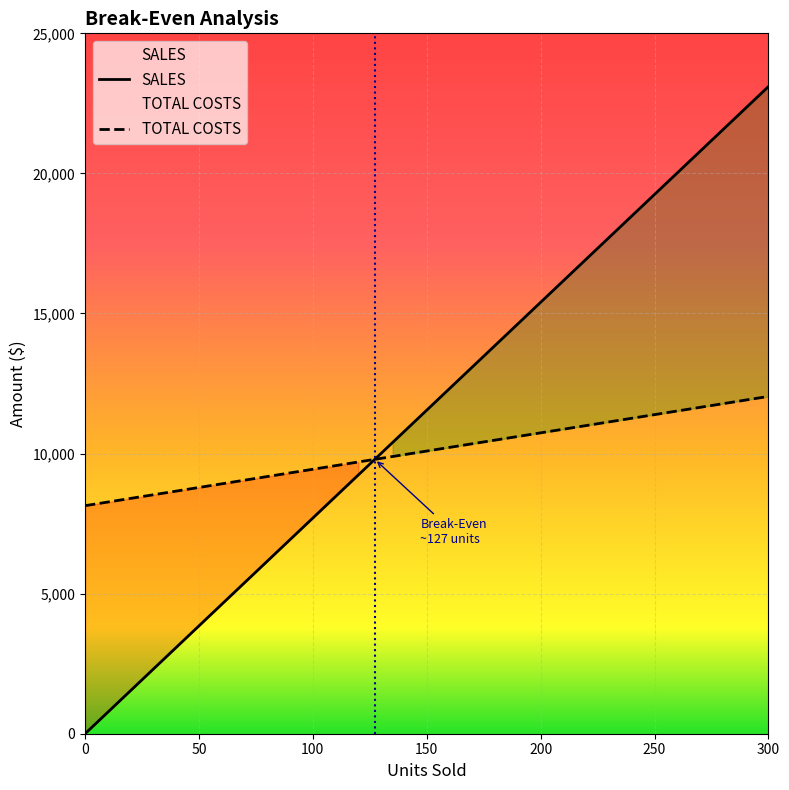

True or false: SALES has a value of 27467 at 225.

False